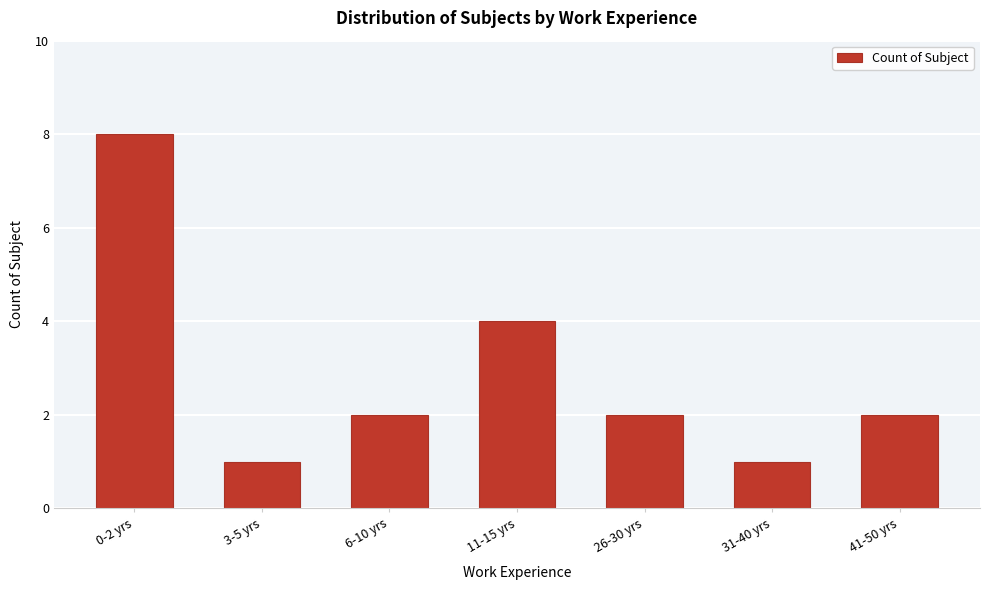

Reading left to right, list all the values displayed in this chart.

8	1	2	4	2	1	2